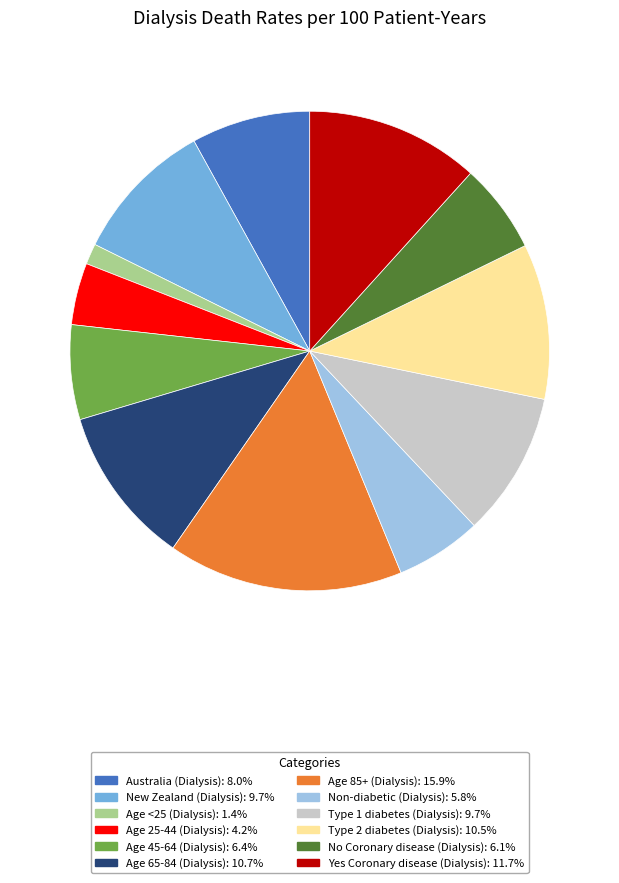

What is the largest slice in the pie chart?

Age 85+ (Dialysis)